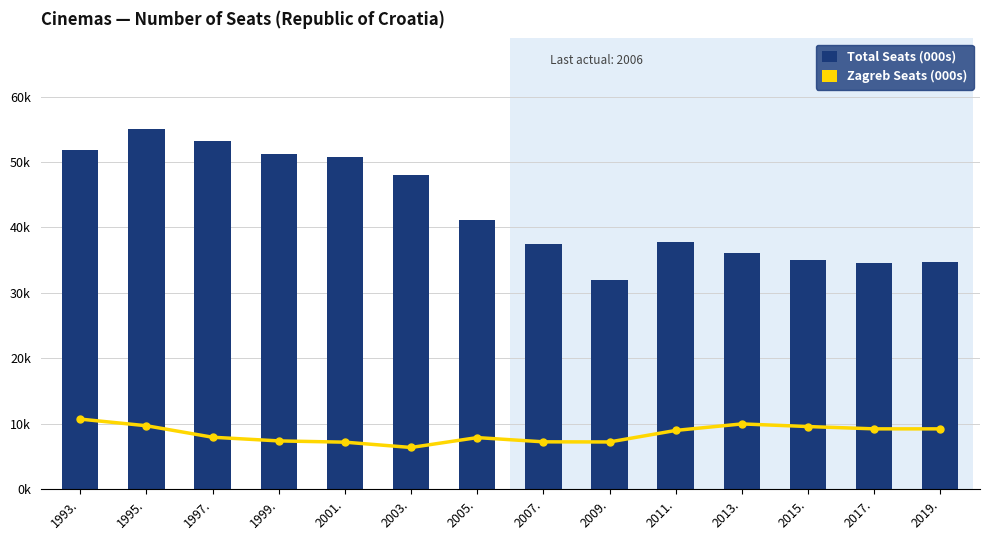

What is the sum of all Total Seats (000s) values?

599.1